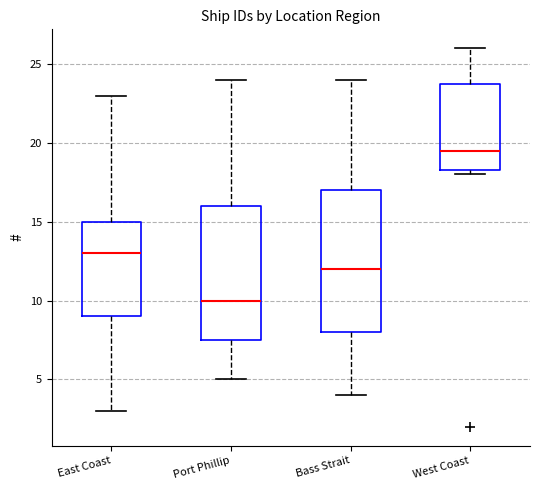

Where does the lower whisker of the box for East Coast end on the y-axis? The values are not printed on the chart, so give them approximately, as read against the axis.

3.0